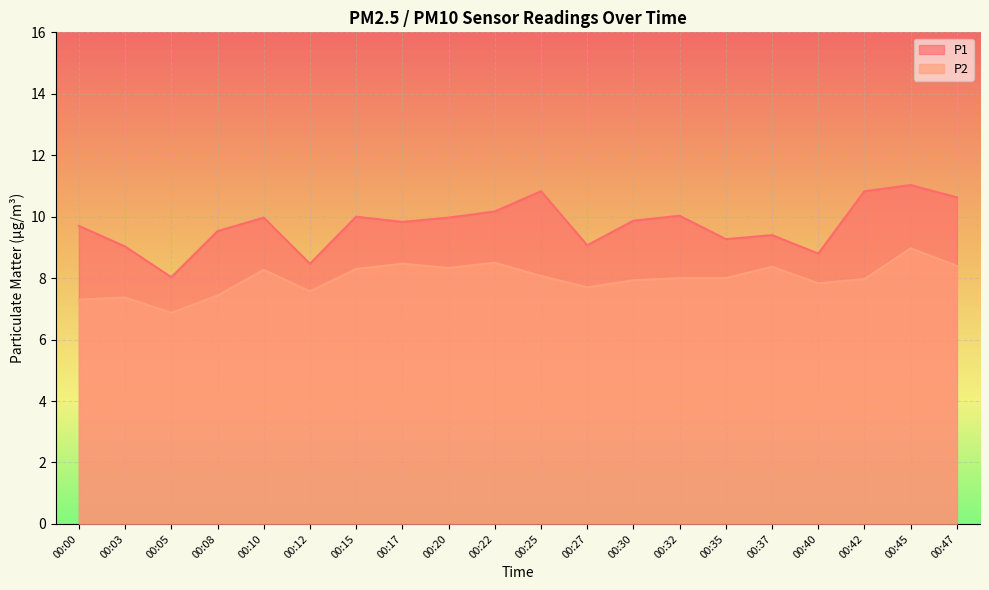

Rank the series by their maximum value, from lowest to highest.

P2, P1